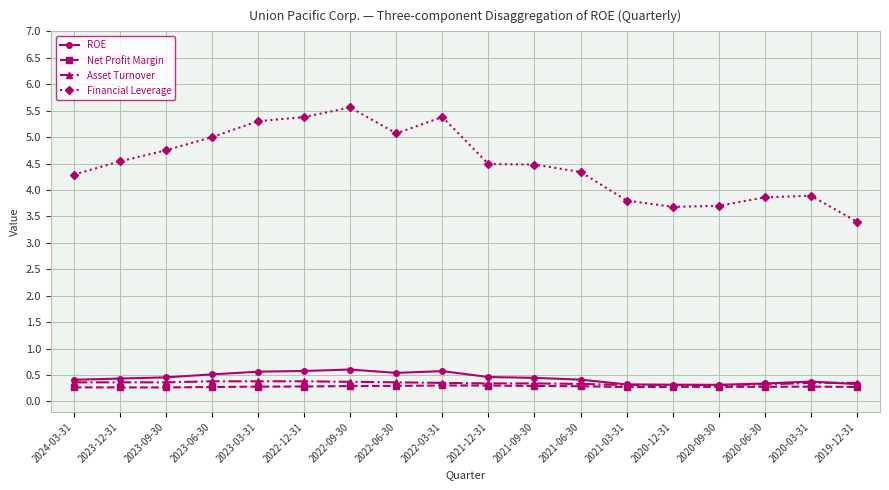

How many categories are shown in the chart?

18